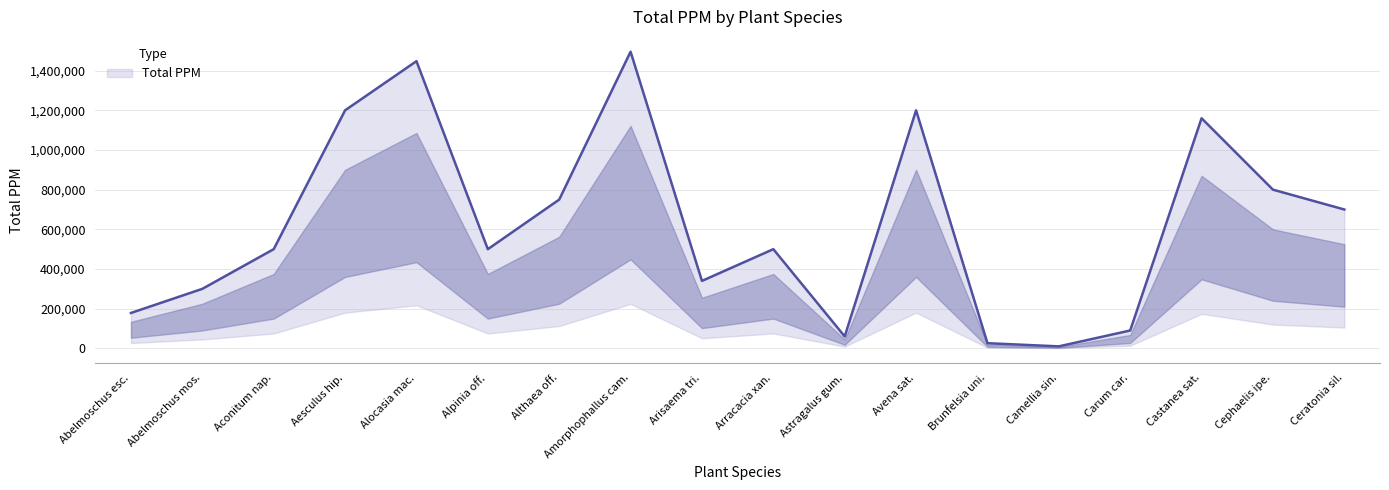

Reading right to left, list all the values displayed in this chart.

700000	800000	1160000	90000	10000	26000	1200000	60000	500000	340000	1495494	750000	500000	1447800	1200000	500000	300000	178400